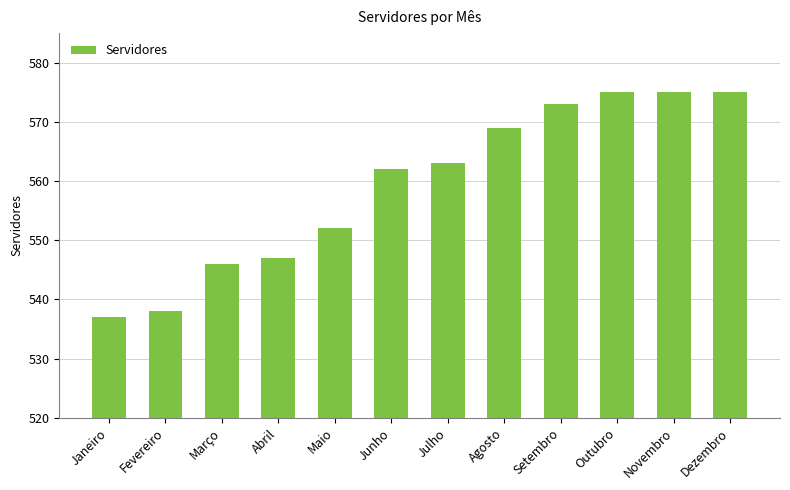

Which has a higher value, Abril or Setembro?

Setembro